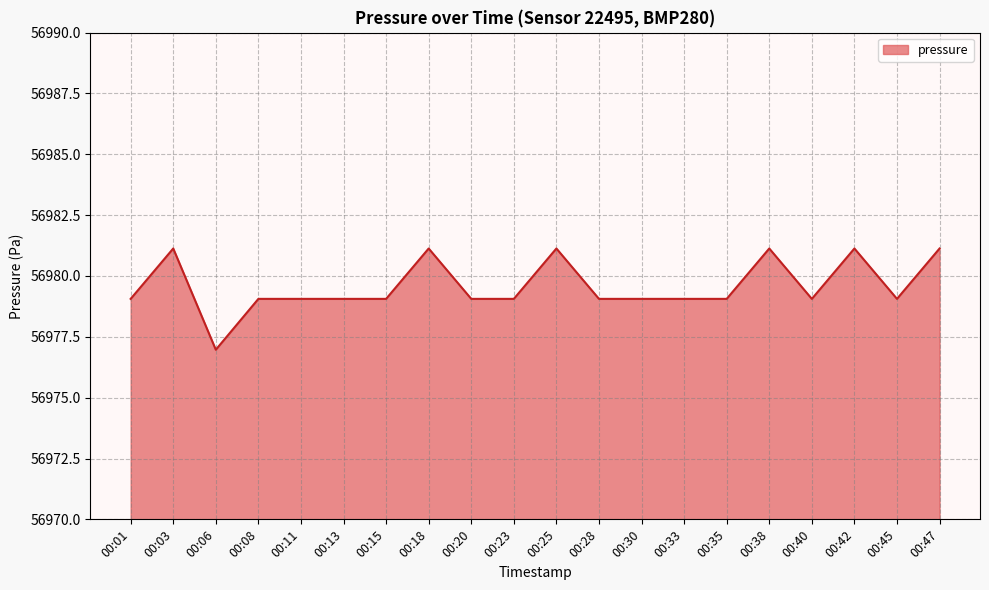

What is the change in value from 00:18 to 00:30?

-2.1